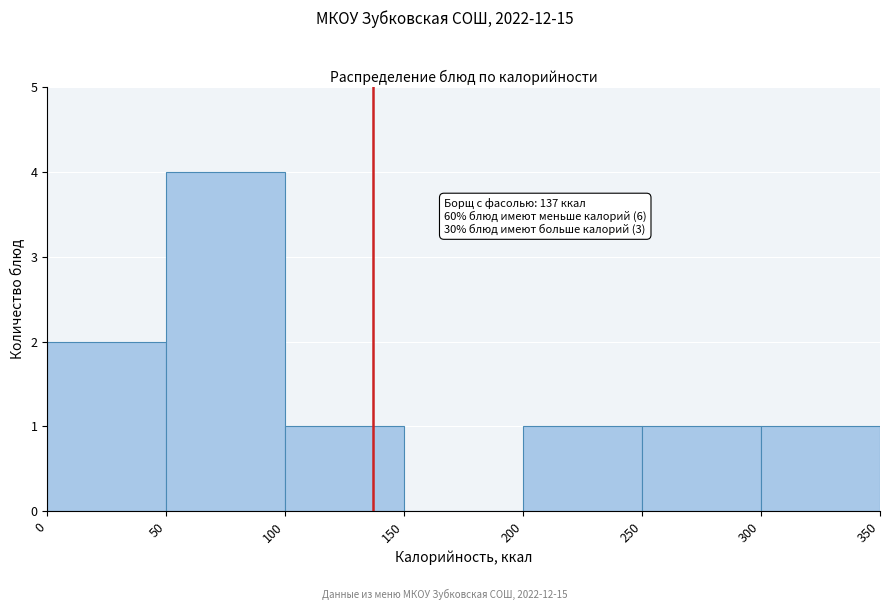

Over which range of the x-axis is the bar tallest?

50 to 100